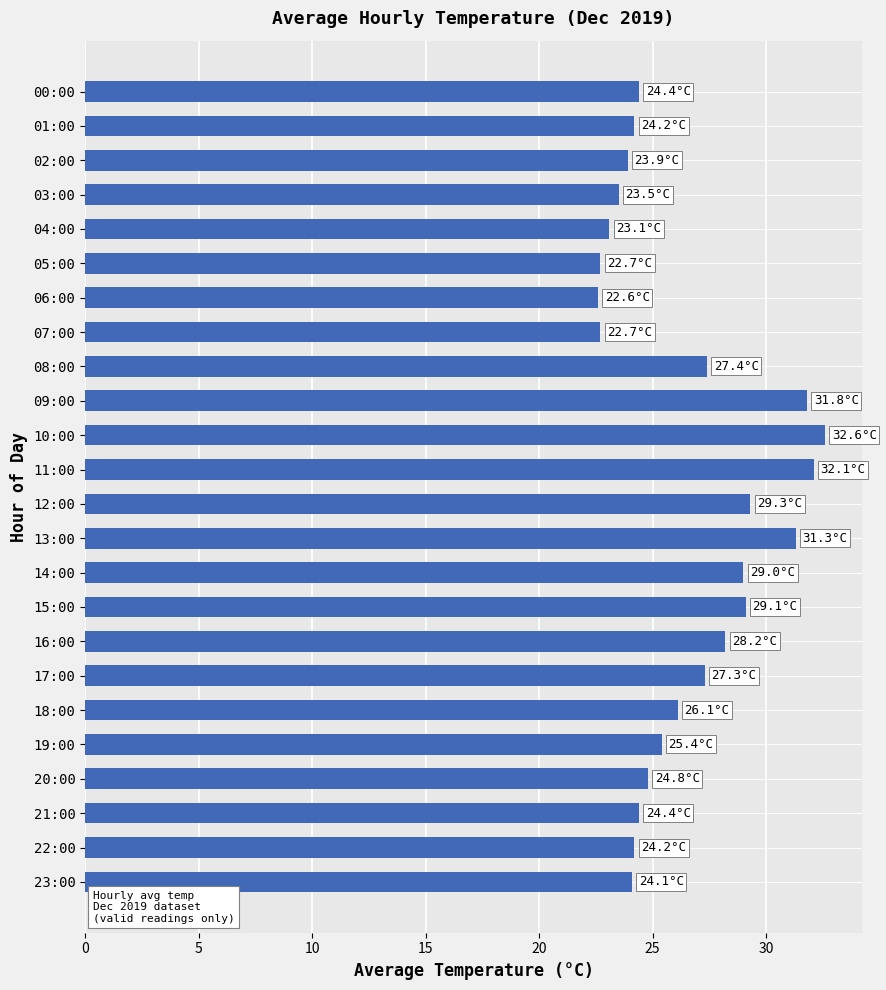

What is the maximum value shown in the chart?

32.6